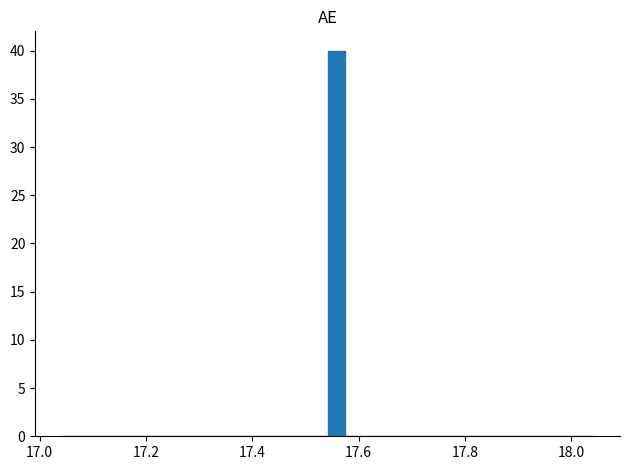

Read against the x-axis, roughly where is the centre of the tallest bar?

17.56